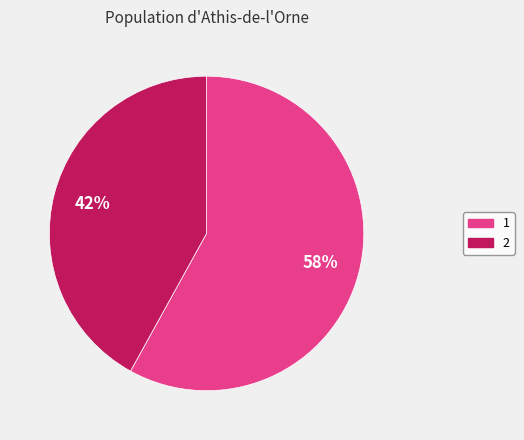

To the nearest percent, what percentage of the pie is 1?

58%